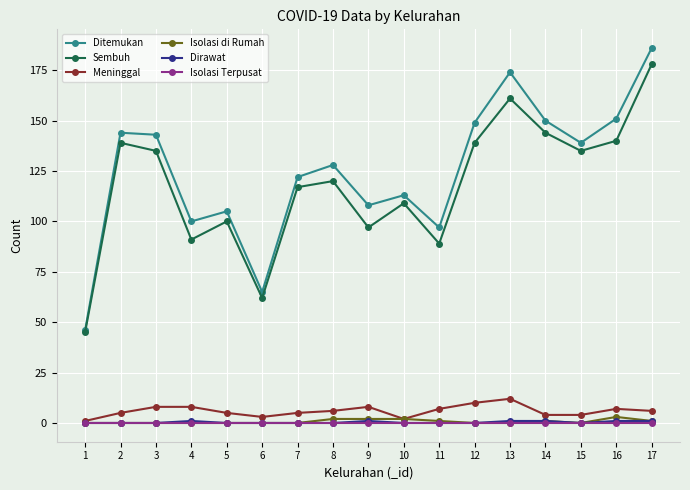

Reading left to right, extract all data points from this chart.

Ditemukan: 46	144	143	100	105	65	122	128	108	113	97	149	174	150	139	151	186
Sembuh: 45	139	135	91	100	62	117	120	97	109	89	139	161	144	135	140	178
Meninggal: 1	5	8	8	5	3	5	6	8	2	7	10	12	4	4	7	6
Isolasi di Rumah: 0	0	0	0	0	0	0	2	2	2	1	0	0	1	0	3	1
Dirawat: 0	0	0	1	0	0	0	0	1	0	0	0	1	1	0	1	1
Isolasi Terpusat: 0	0	0	0	0	0	0	0	0	0	0	0	0	0	0	0	0